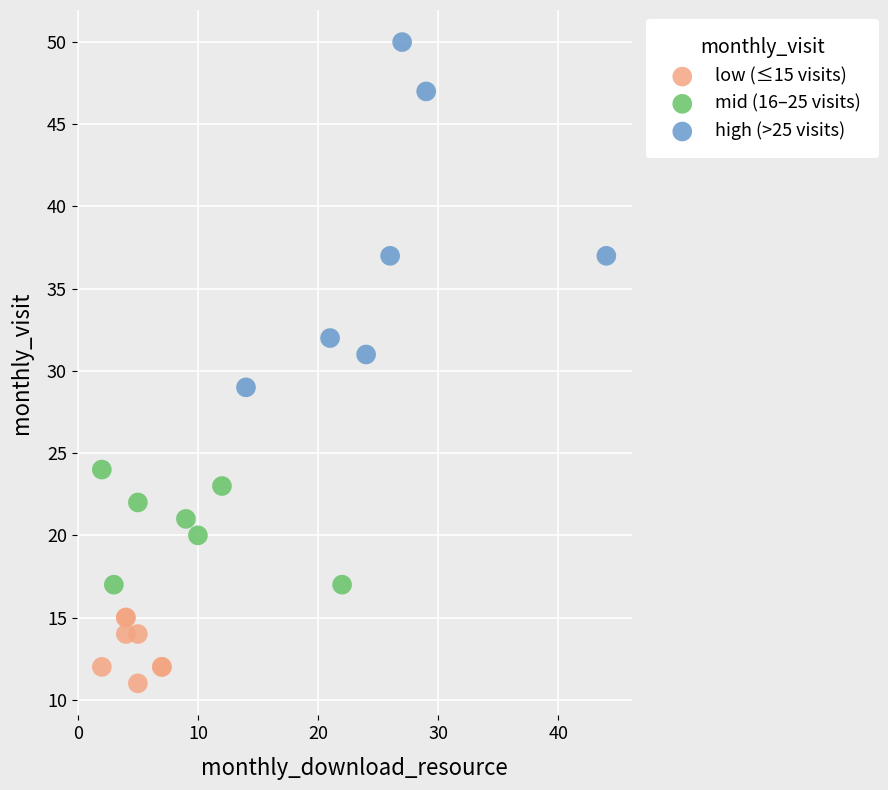

What are all the series names shown in the legend?

low (≤15 visits), mid (16–25 visits), high (>25 visits)